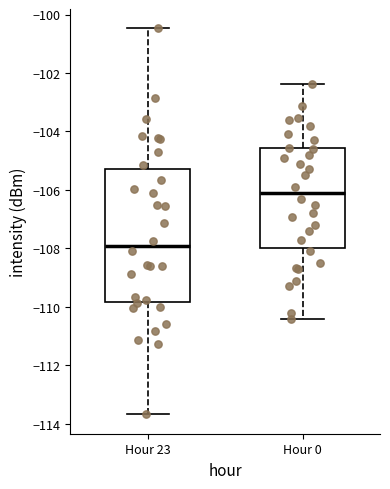

Where does the lower whisker of the box for Hour 23 end on the y-axis? The values are not printed on the chart, so give them approximately, as read against the axis.

-113.6